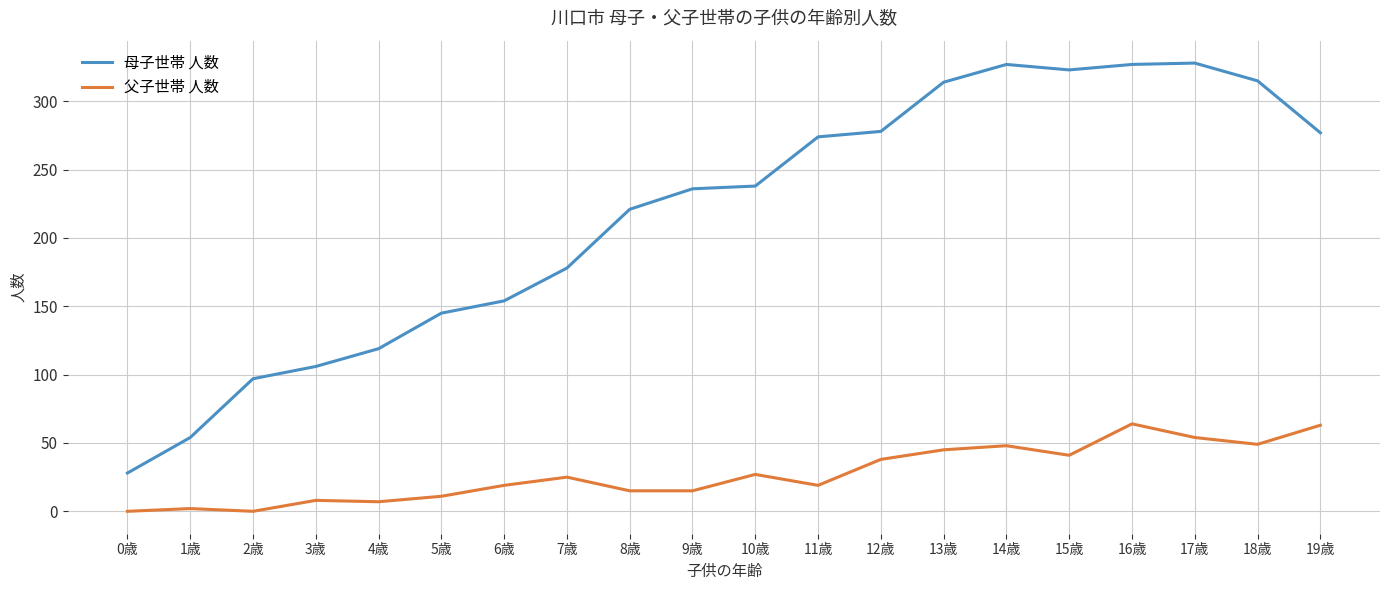

List the series in order of their peak value, highest first.

母子世帯 人数, 父子世帯 人数